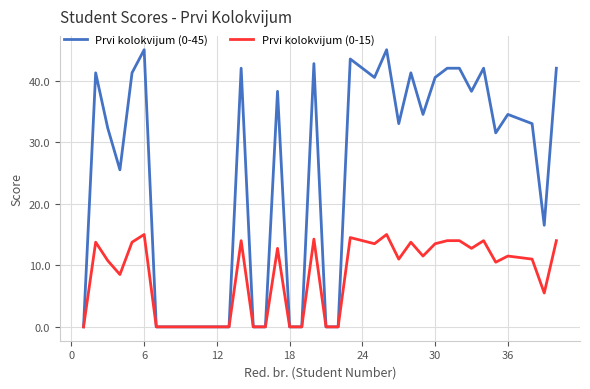

What is the maximum value shown in the chart?

45.0